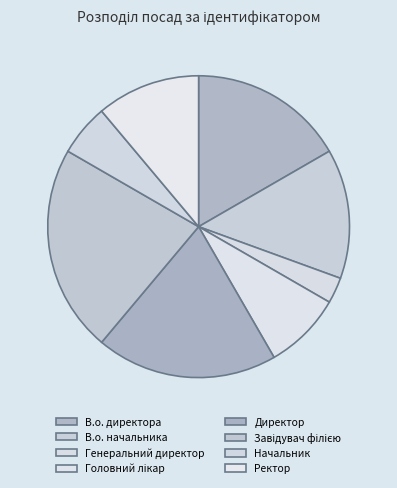

What is the change in value from В.о. начальника to Начальник?

-3